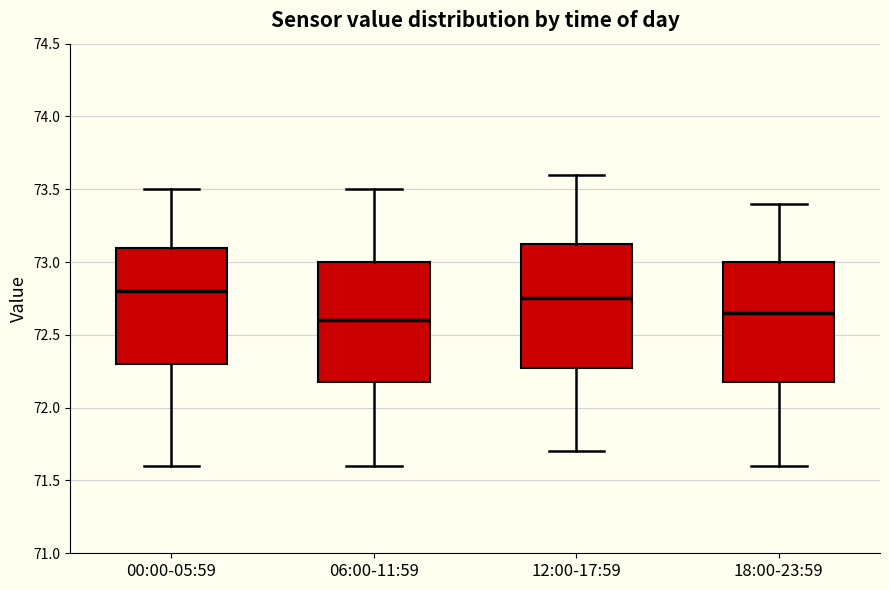

Which box has the lowest median line?

06:00-11:59